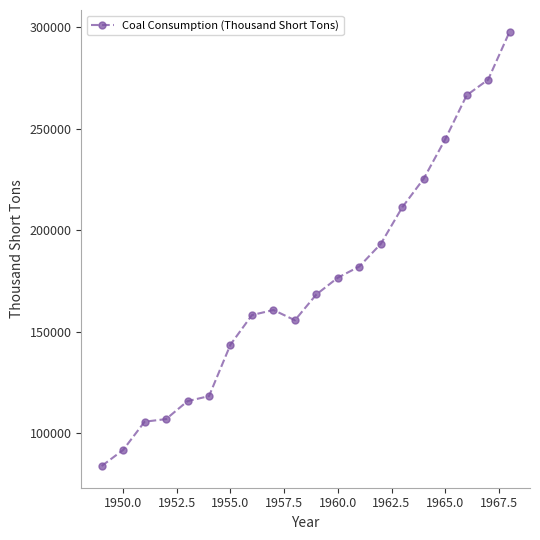

What is the value of the 7th point from the left?

143759.2